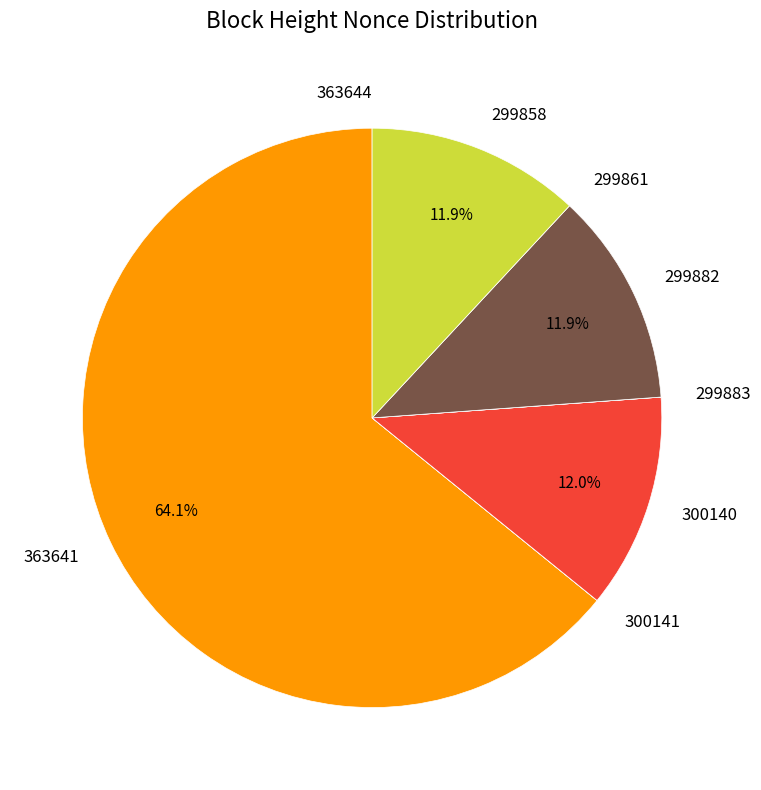

Is it true that 299858 is 5% of the pie?

False